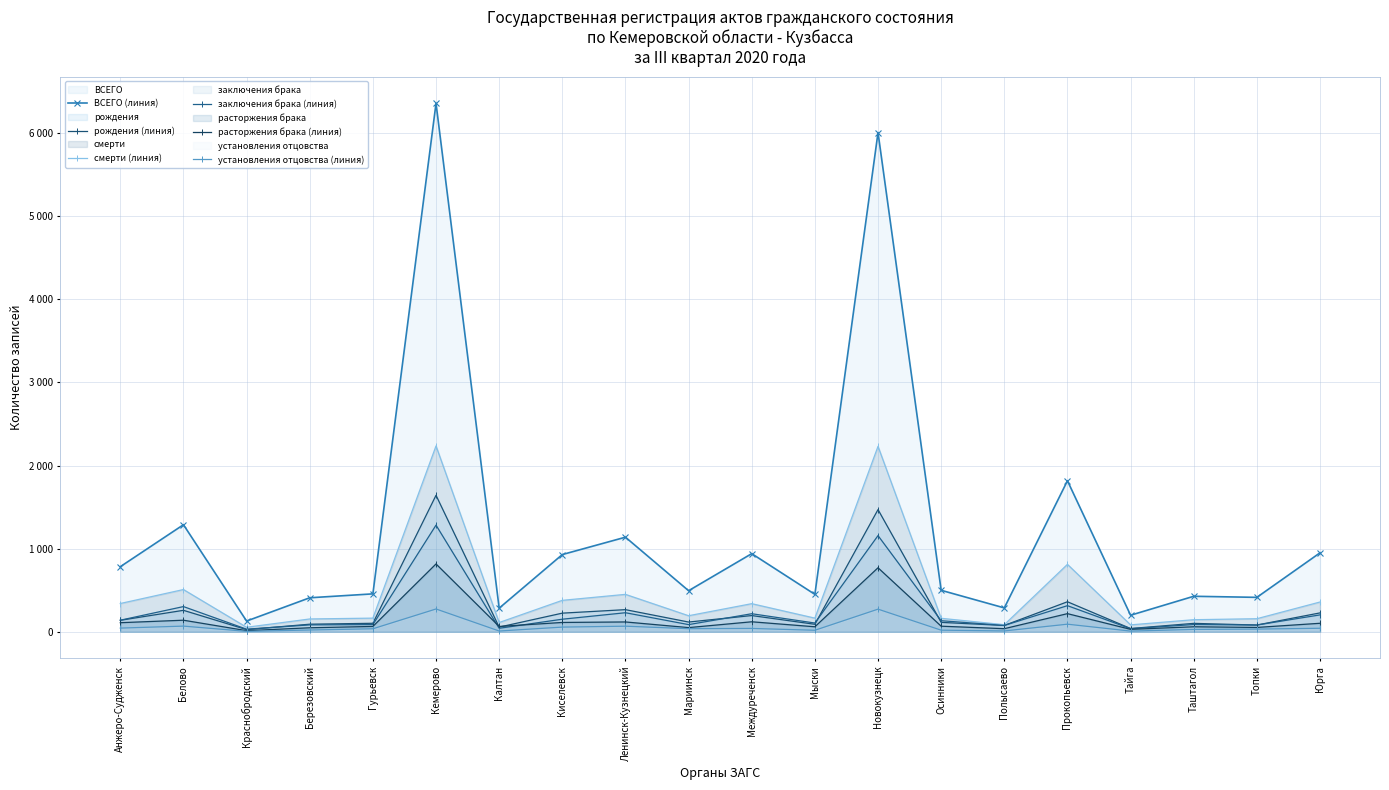

At which label is установления отцовства (линия) closest to 139?

Прокопьевск